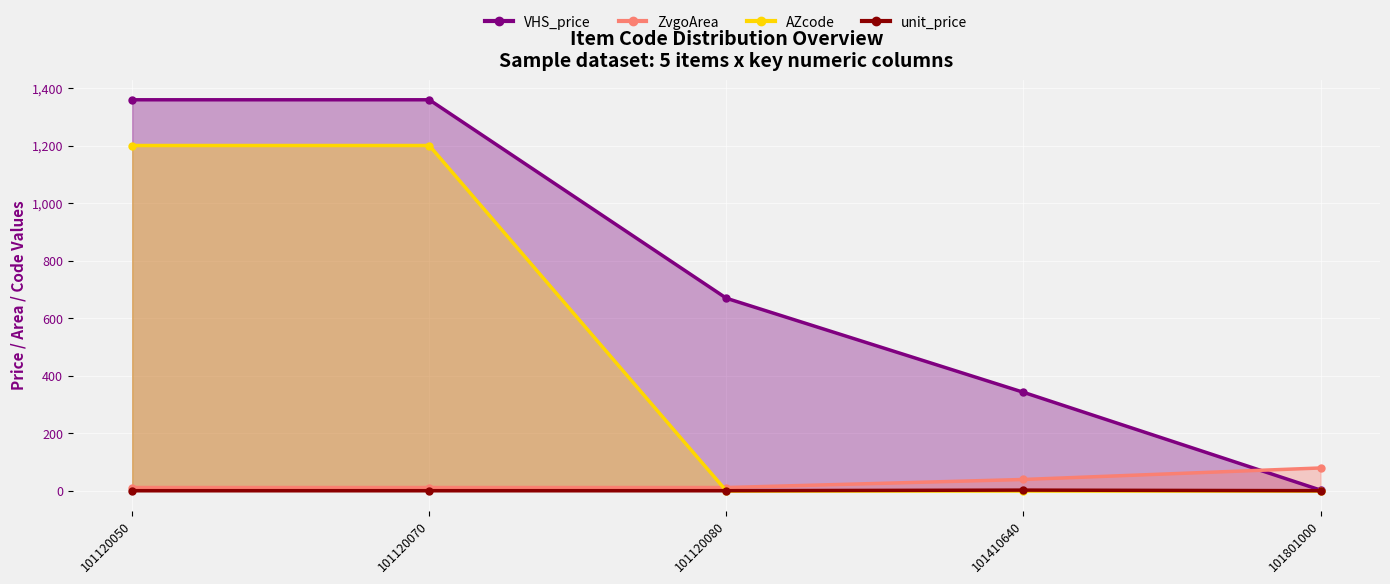

Is it true that AZcode equals 0 at 101801000?

True